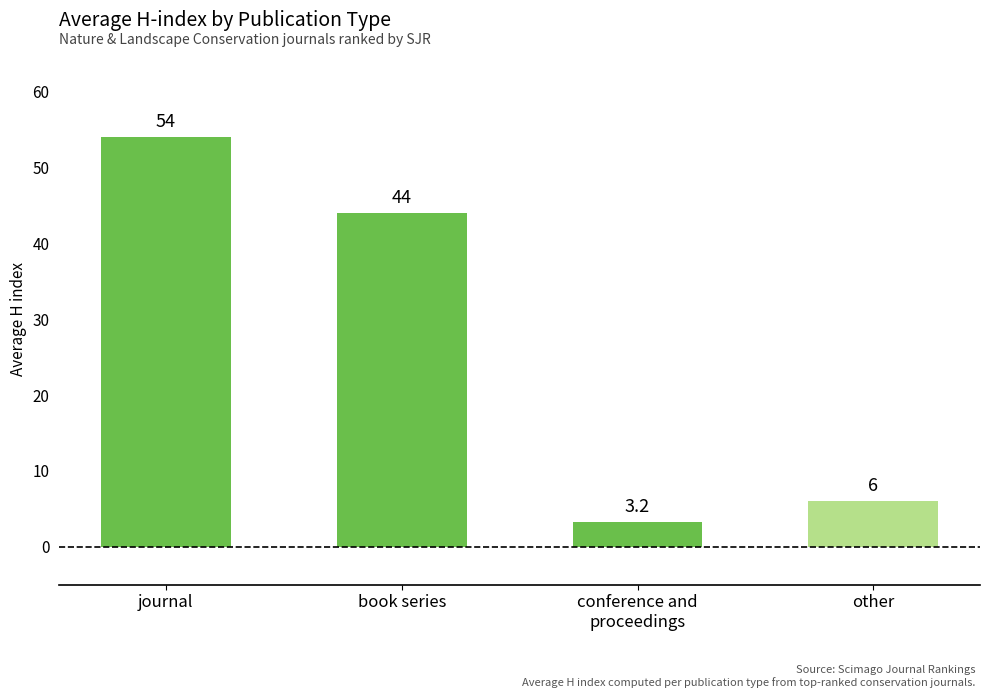

Is it true that the value at journal is 54.0?

True